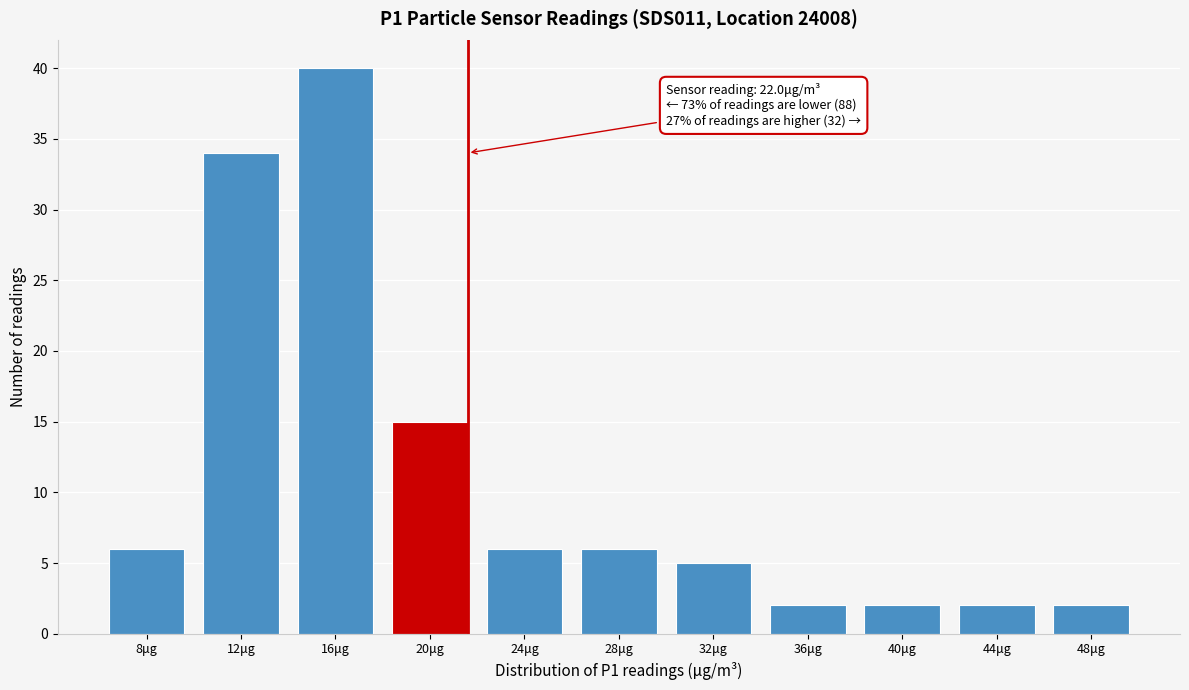

Reading left to right, extract all data points from this chart.

6	34	40	15	6	6	5	2	2	2	2